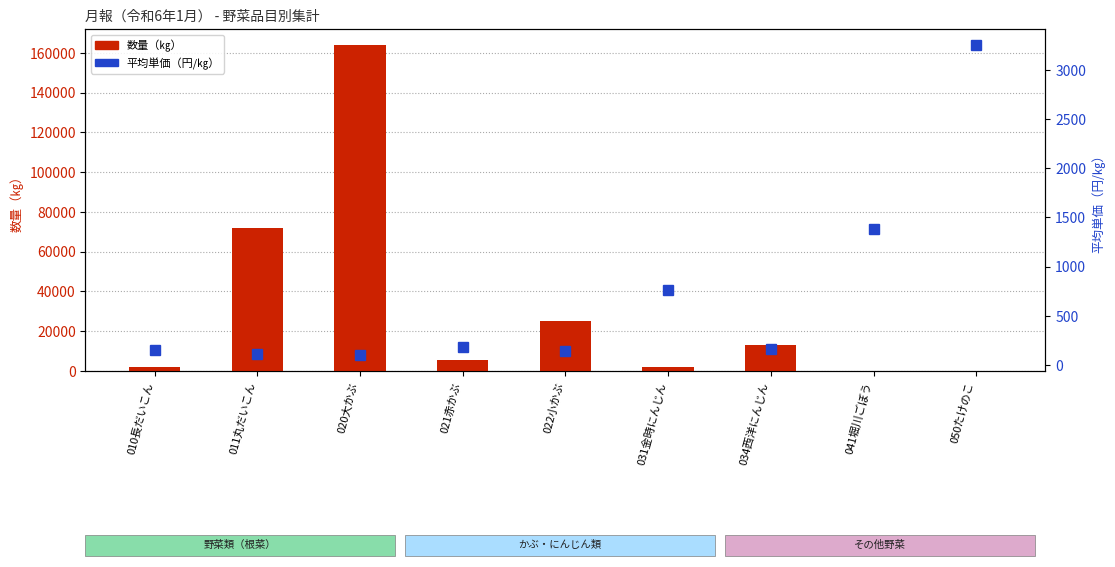

True or false: 平均単価（円/㎏） has a value of 162.6 at 034西洋にんじん.

True